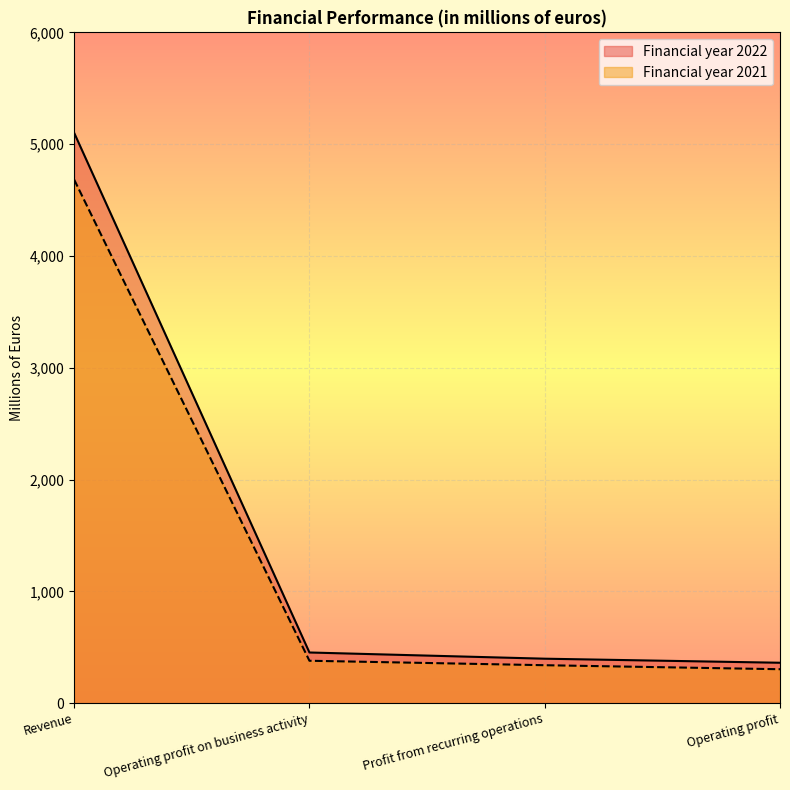

What position from the right is Operating profit on business activity?

3